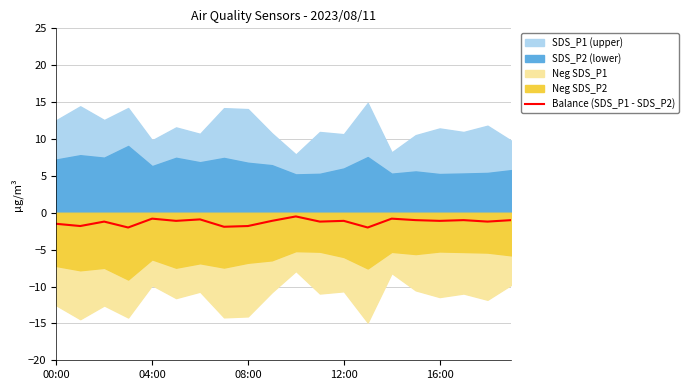

What is the label of the 12th point from the left?

11